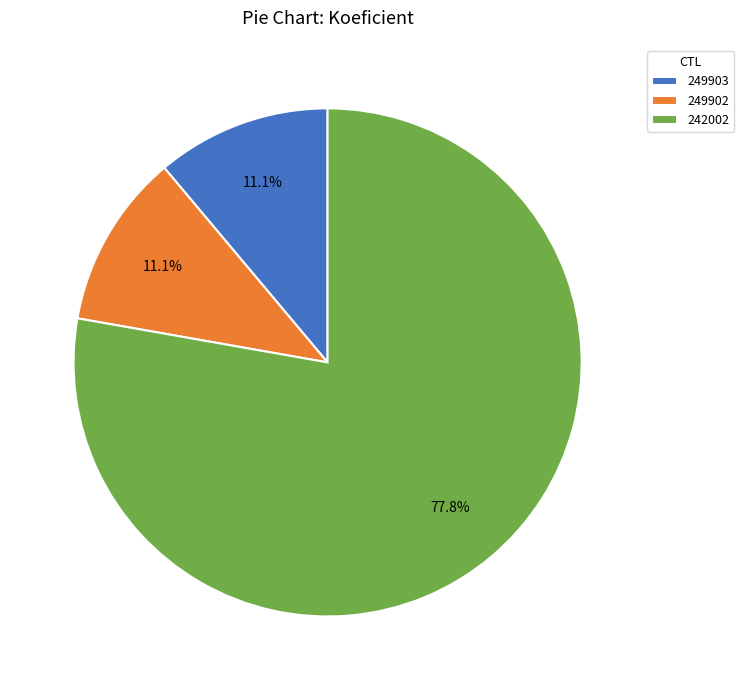

Is 249903 the majority of the pie?

No